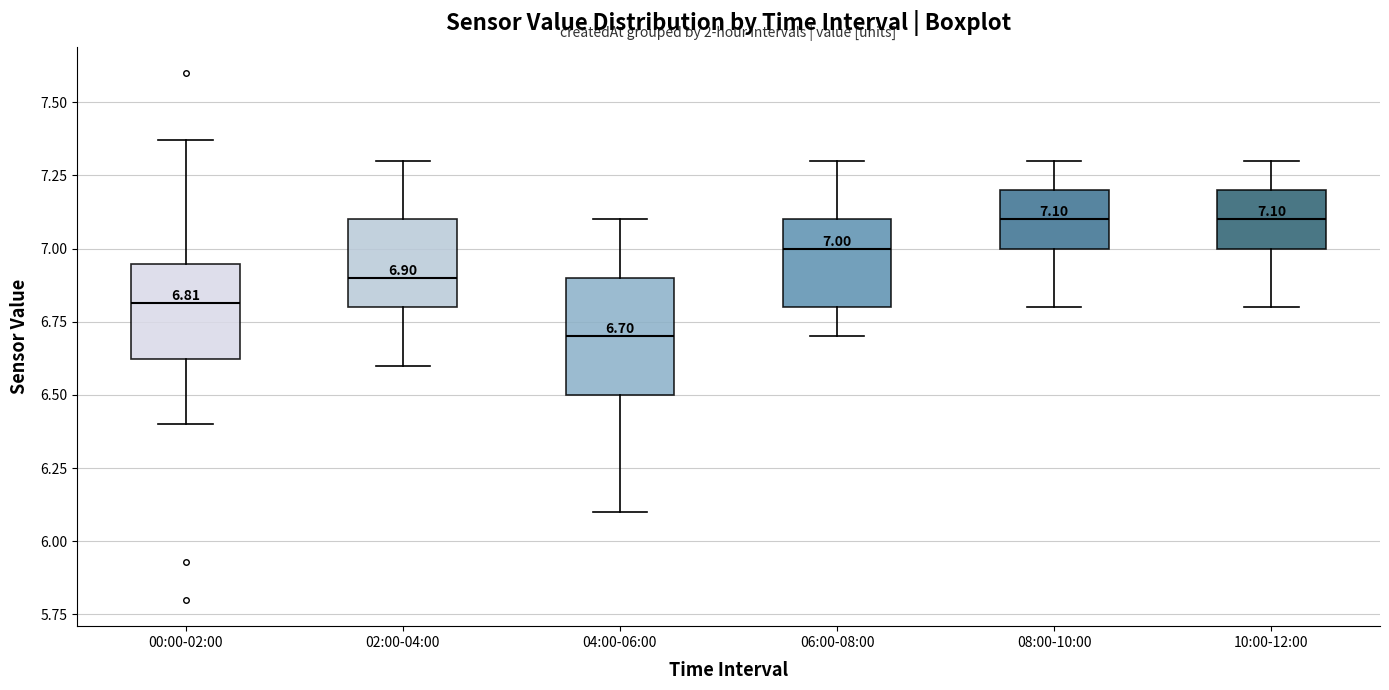

Which box is the tallest, from its lower edge to its upper edge?

04:00-06:00